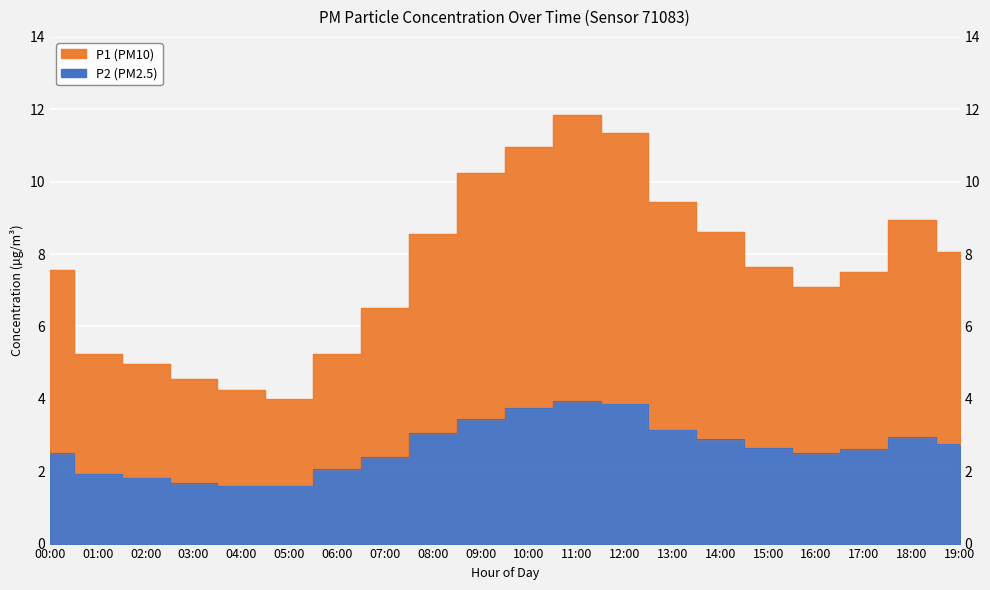

How many lines are shown in the chart?

2